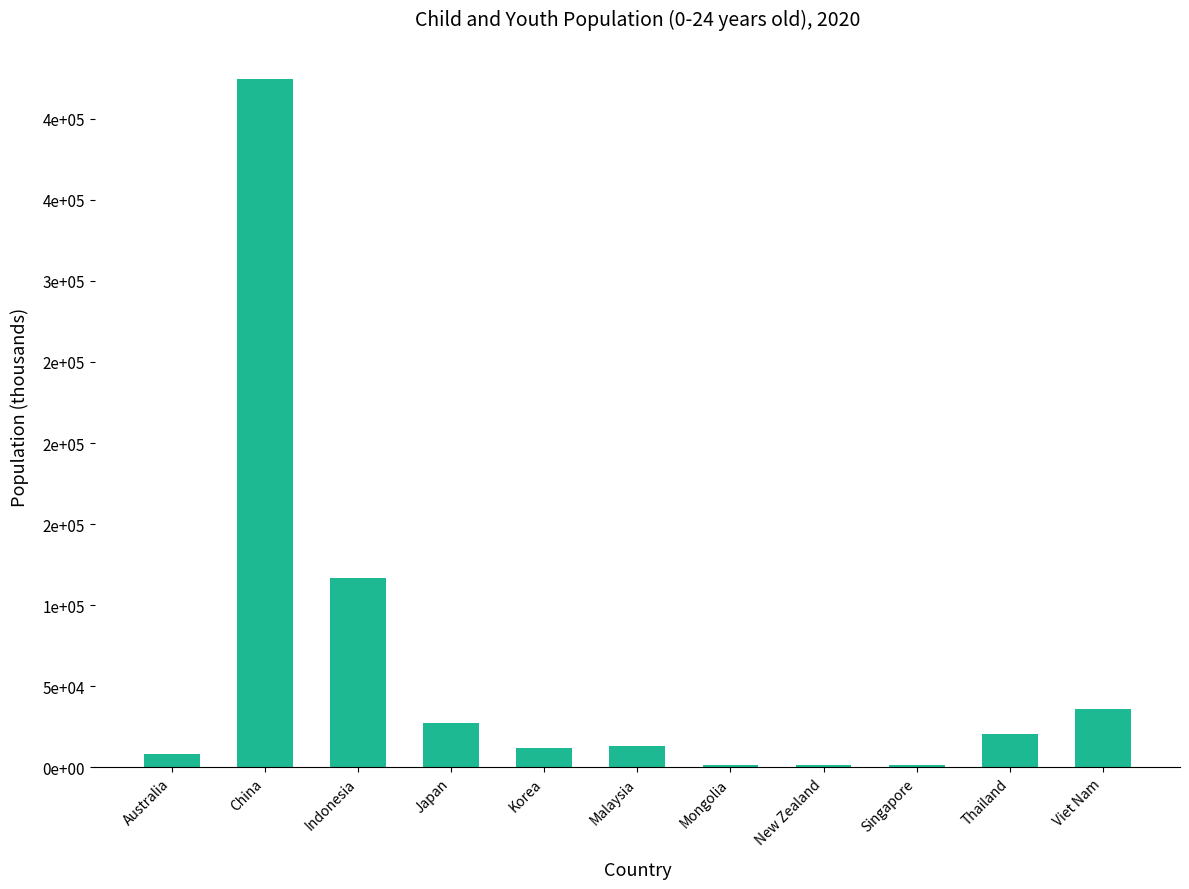

Reading left to right, extract all data points from this chart.

8034.0	424430.4	116912.7	27444.0	12123.3	13122.0	1466.4	1564.7	1382.4	20740.1	35897.8